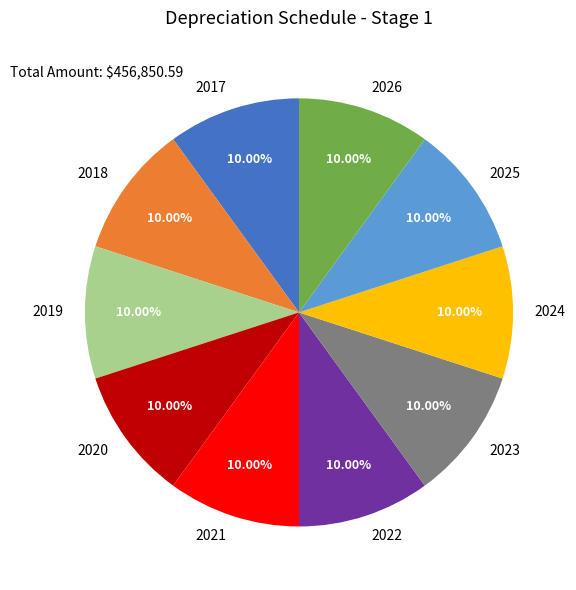

What is the ratio of the value at 2022 to the value at 2019?

1.0